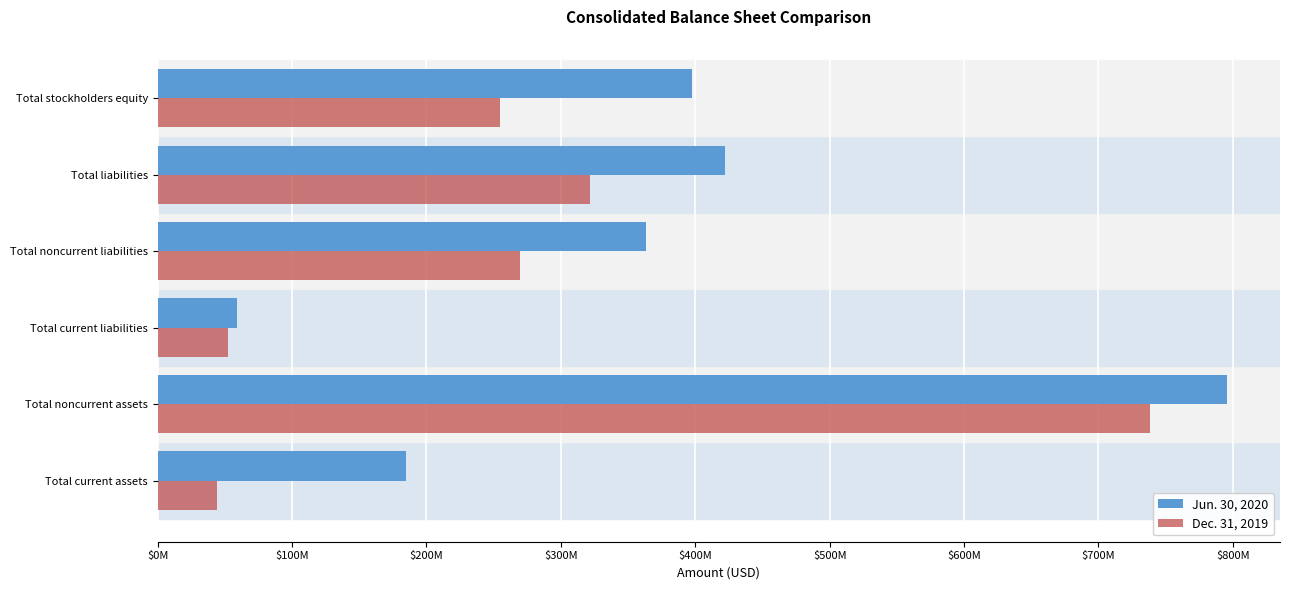

What are all the series names shown in the legend?

Jun. 30, 2020, Dec. 31, 2019